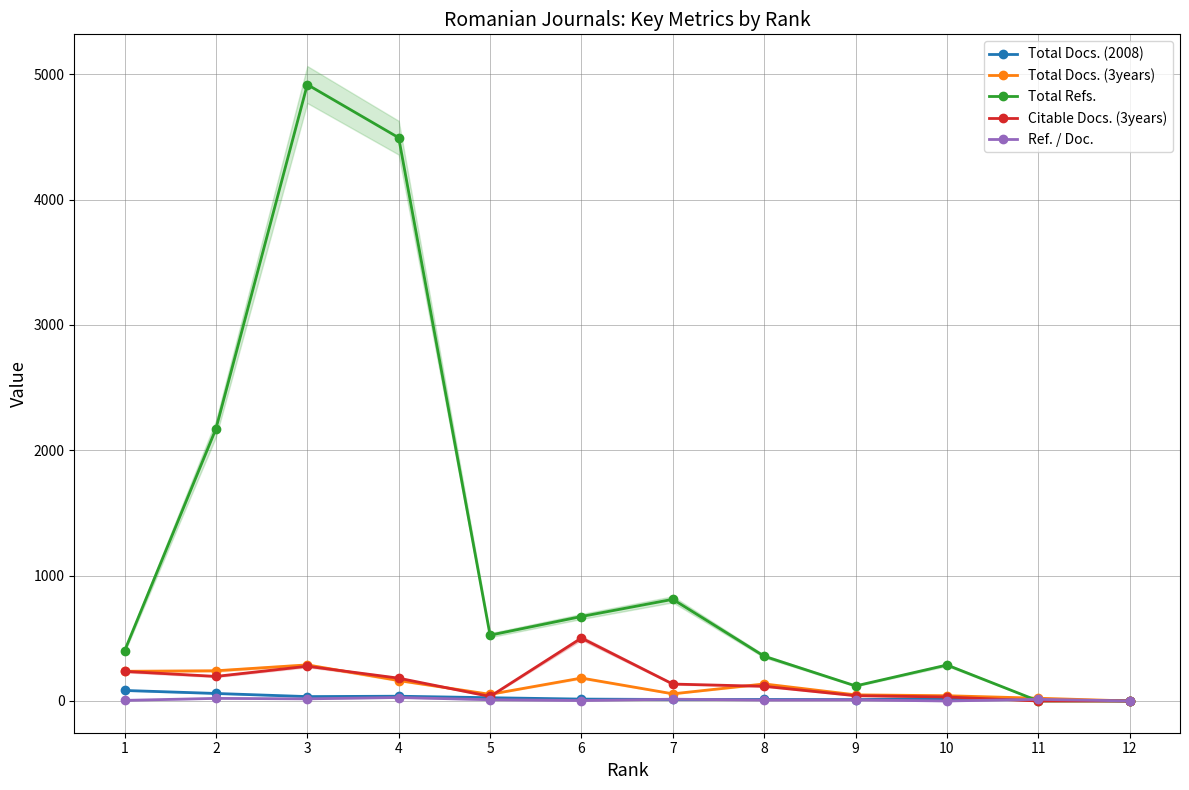

What is the difference between the Citable Docs. (3years) values at 5 and 2?

160.0